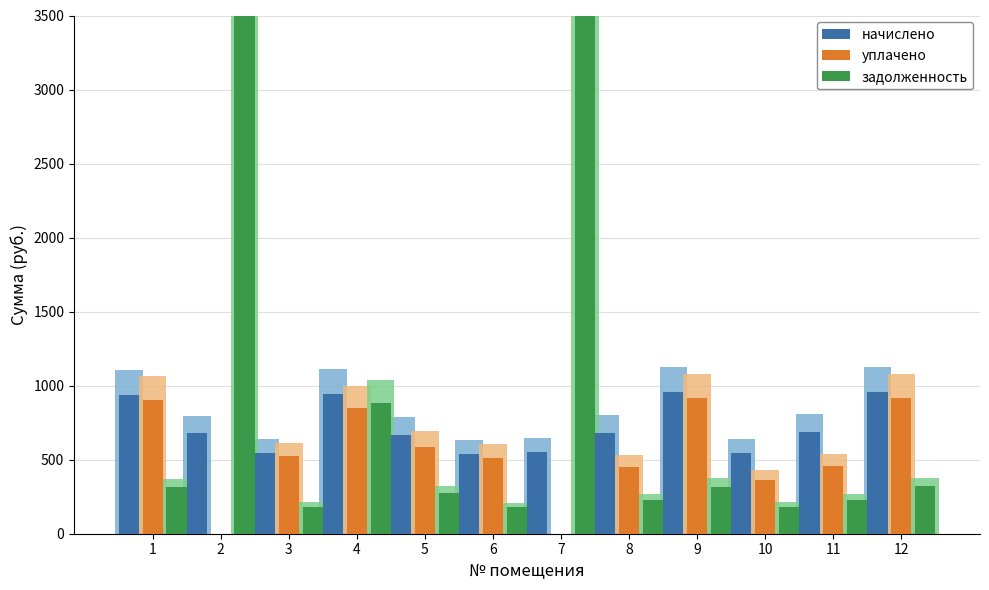

How many groups of bars are there?

12